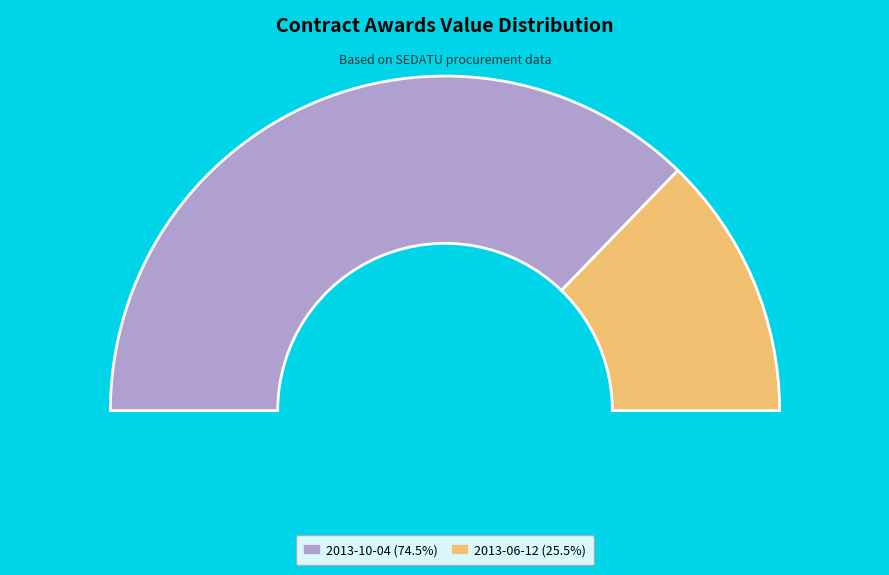

Rank the categories by value from lowest to highest.

2013-06-12, 2013-10-04